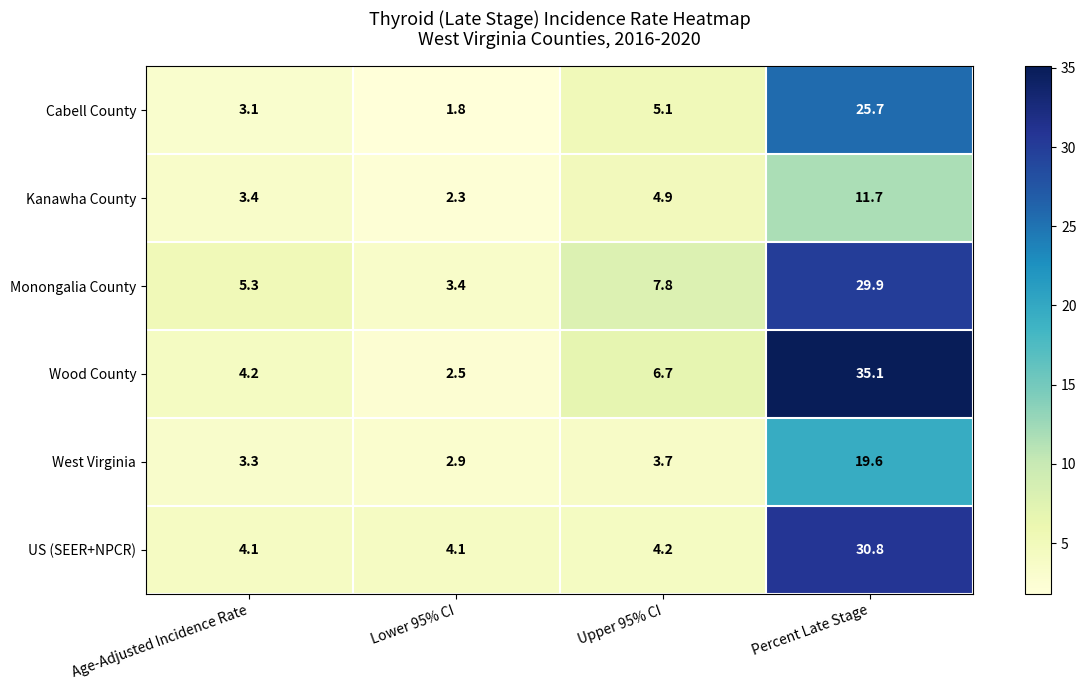

List the series in order of their peak value, lowest first.

Kanawha County, West Virginia, Cabell County, Monongalia County, US (SEER+NPCR), Wood County